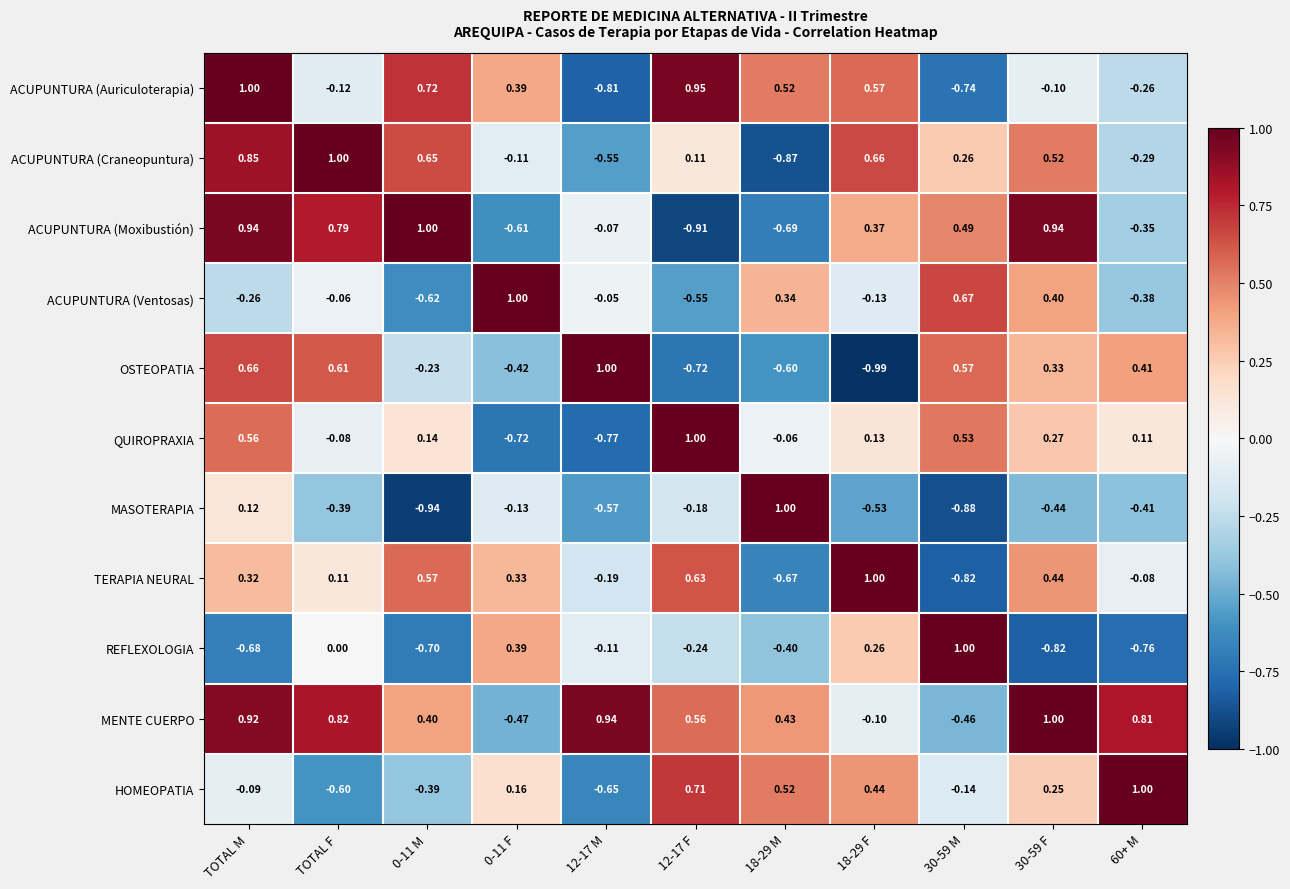

Where is REFLEXOLOGIA nearest to the value 0?

TOTAL F